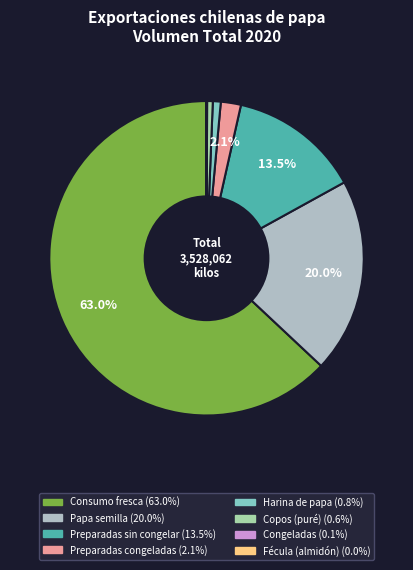

To the nearest percent, what is the average slice percentage?

12%